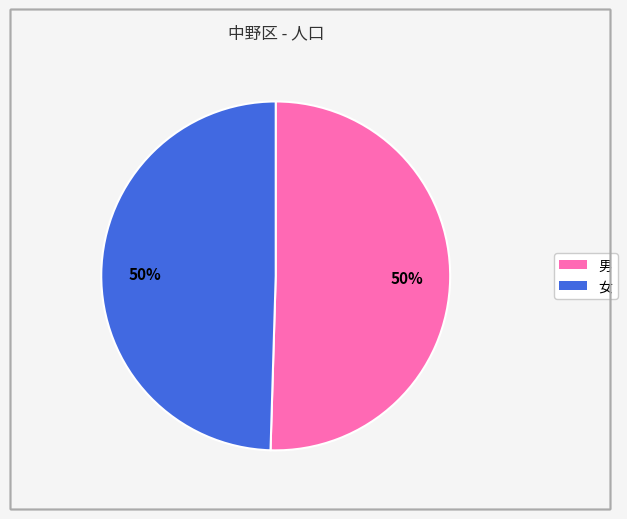

Is it true that 女 is 64% of the pie?

False